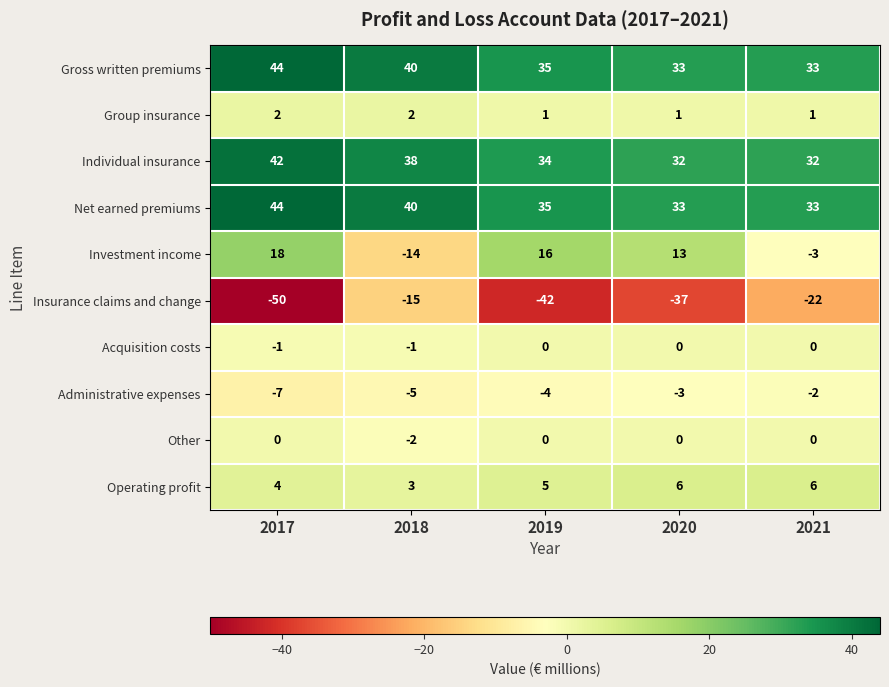

Between 2019 and 2021, which series saw the biggest shift?

Insurance claims and change